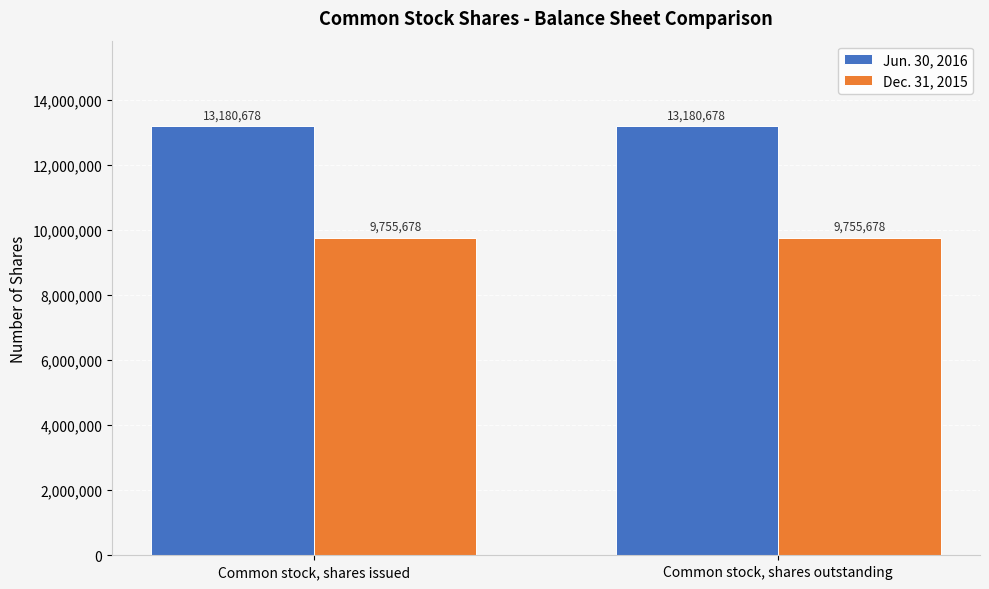

What is the difference between the highest and lowest values at Common stock, shares issued?

3425000